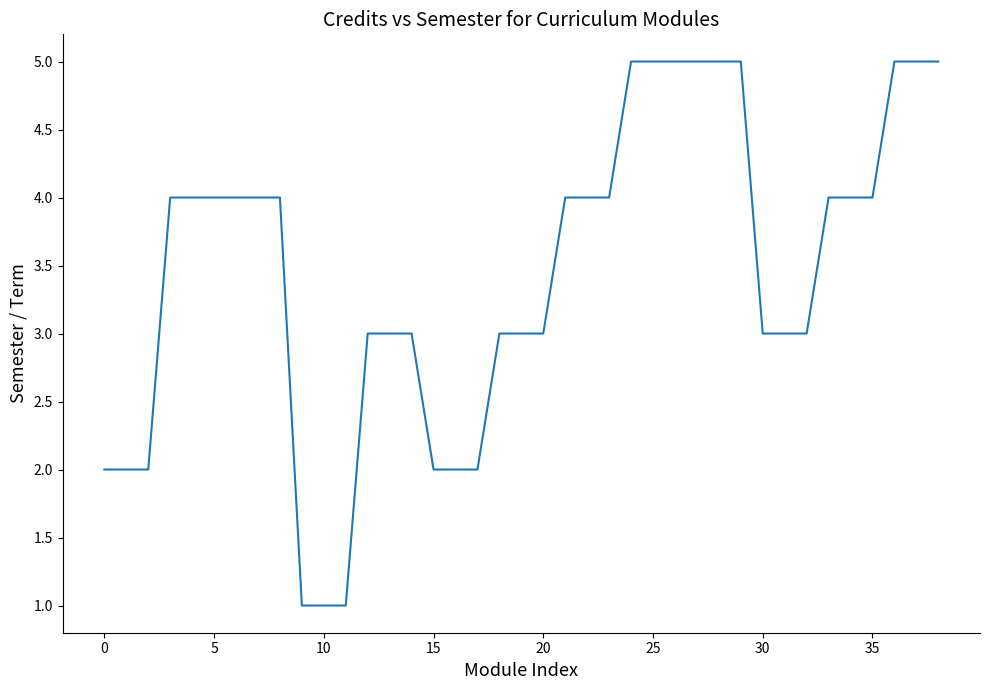

How many lines are shown in the chart?

1